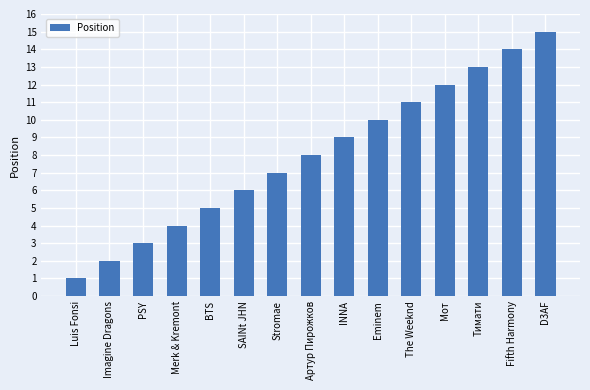

What is the sum of the values at Merk & Kremont and Eminem?

14